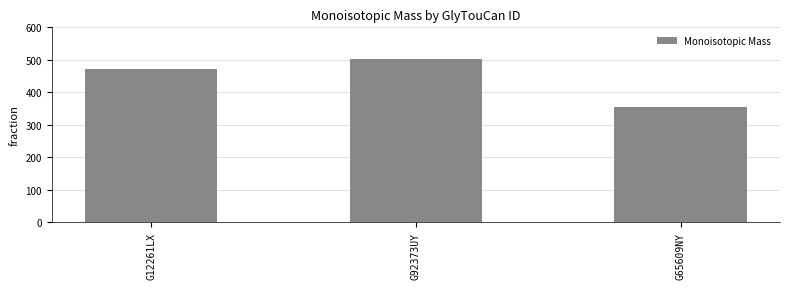

Which label corresponds to the smallest value in the chart?

G65609NY